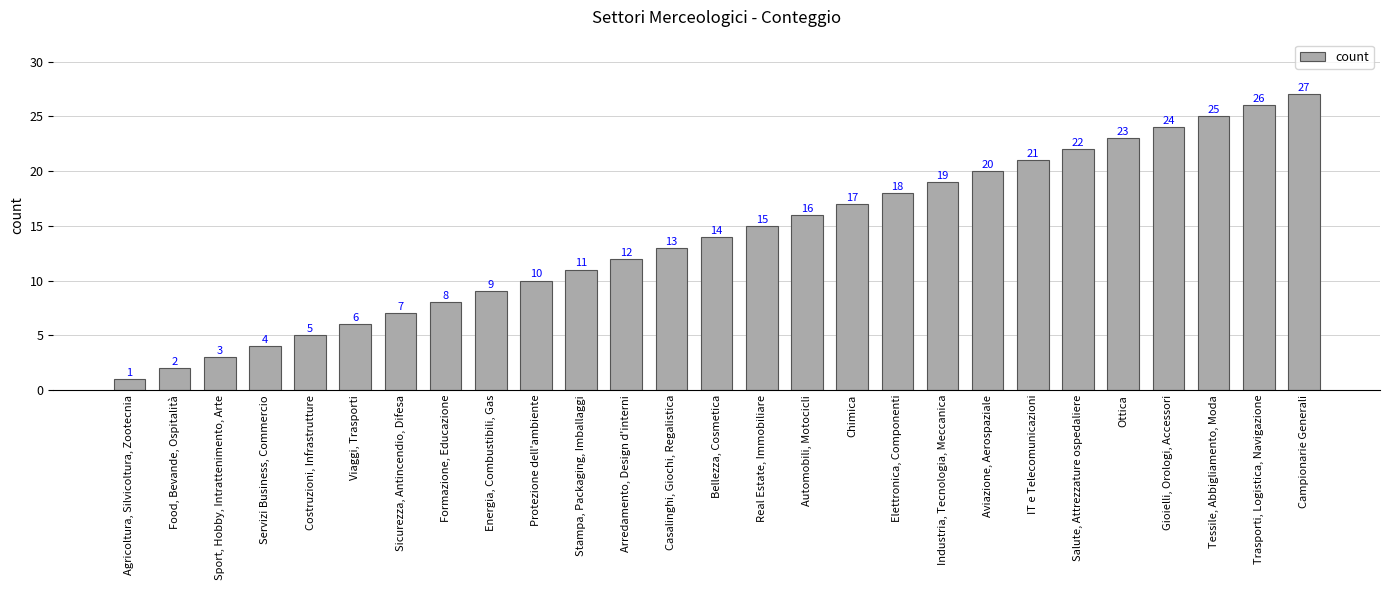

Approximately how many times larger is the value at Food, Bevande, Ospitalità compared to Sicurezza, Antincendio, Difesa?

0.3